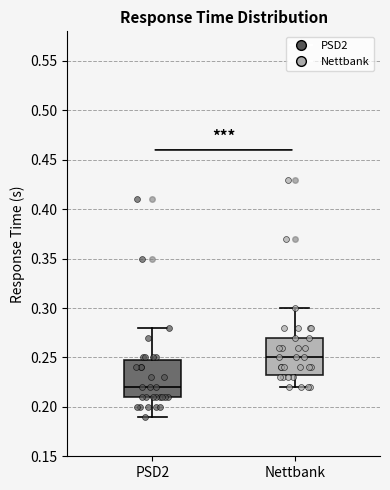

Where is the lower edge of the box for PSD2 on the y-axis? The values are not printed on the chart, so give them approximately, as read against the axis.

0.210